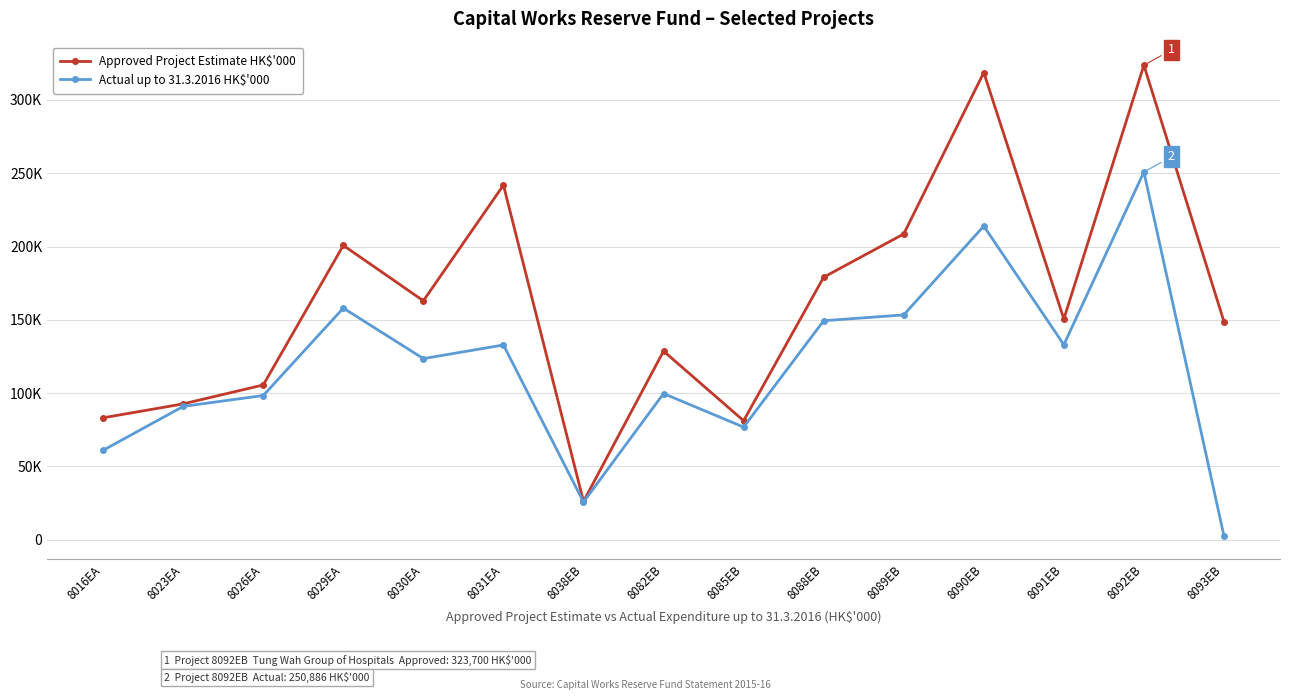

How many interior local peaks does the Approved Project Estimate HK$'000 series have?

5